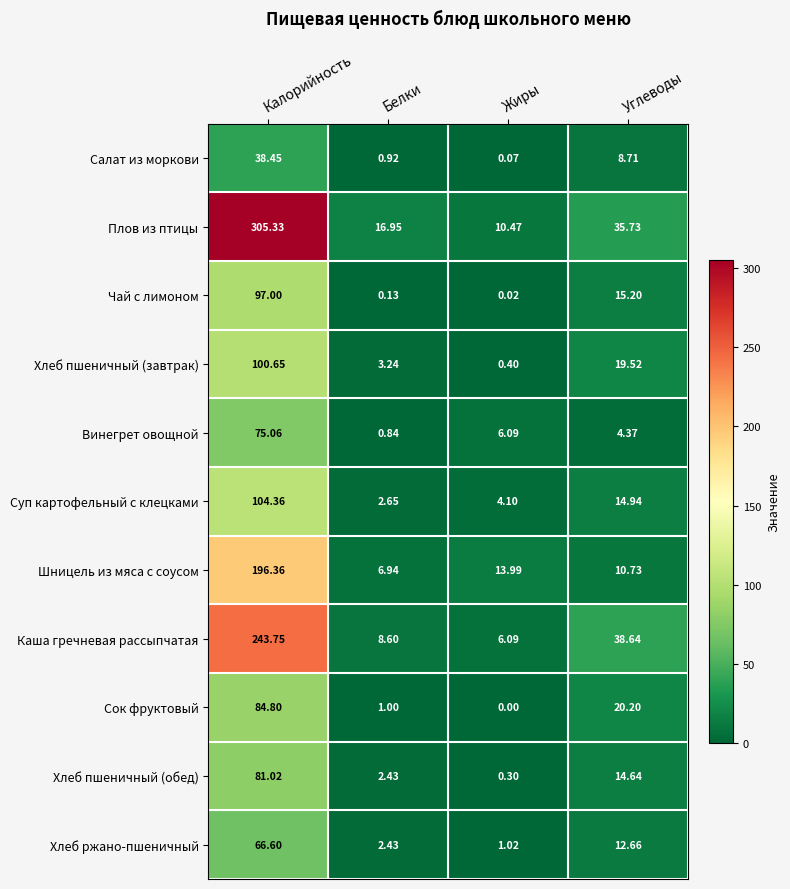

List the series in order of their peak value, highest first.

Плов из птицы, Каша гречневая рассыпчатая, Шницель из мяса с соусом, Суп картофельный с клецками, Хлеб пшеничный (завтрак), Чай с лимоном, Сок фруктовый, Хлеб пшеничный (обед), Винегрет овощной, Хлеб ржано-пшеничный, Салат из моркови